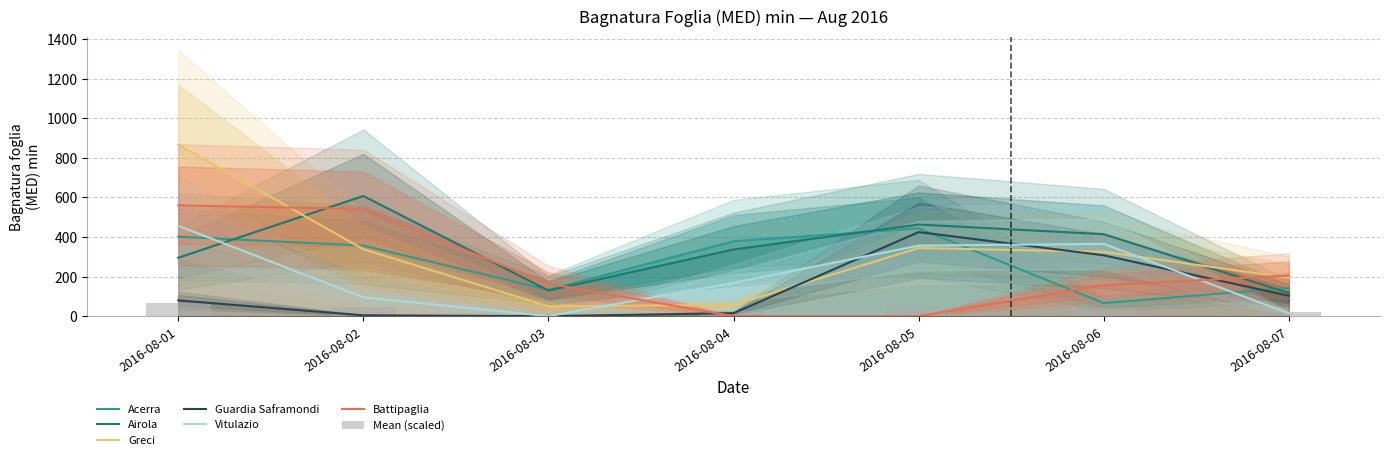

What is the sum of the Guardia Saframondi values at 2016-08-01 and 2016-08-04?

94.9